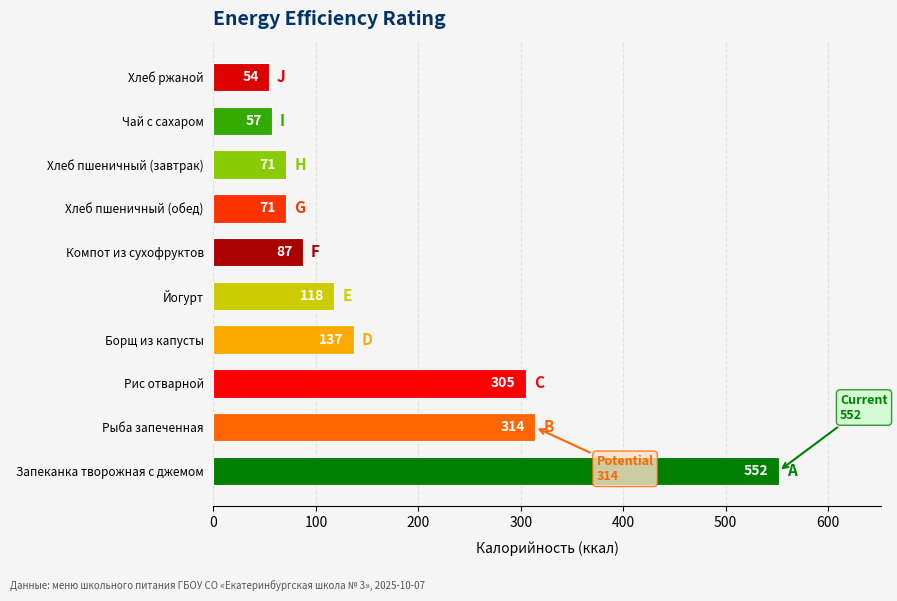

Where is the data nearest to the value 303?

Рис отварной